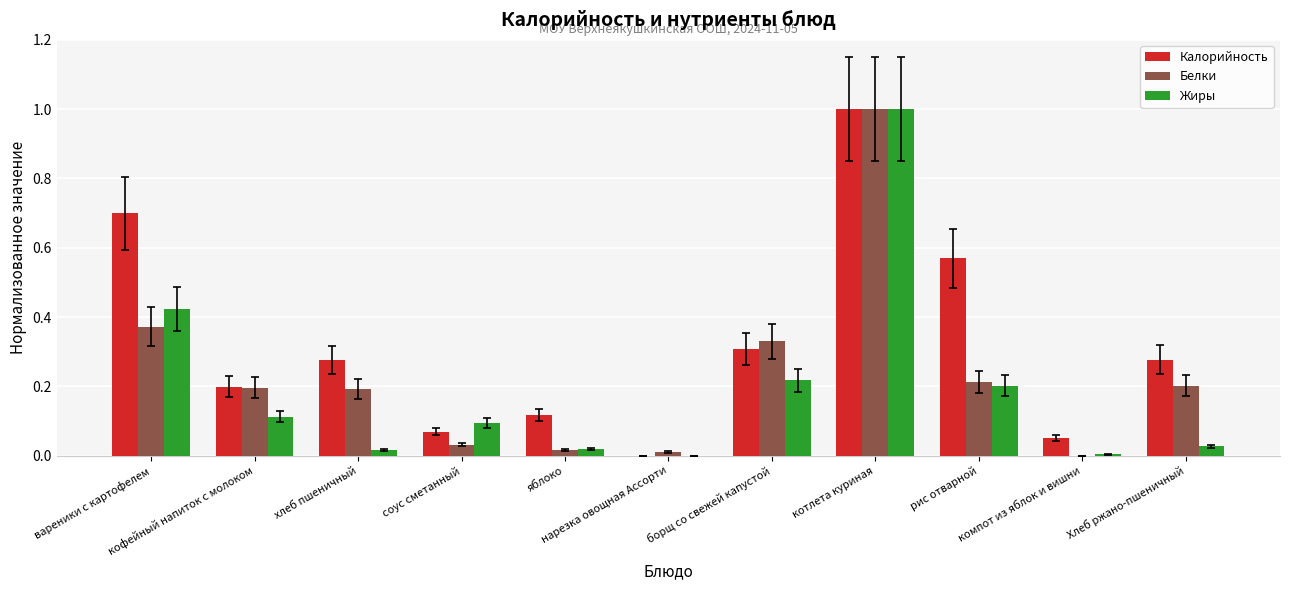

What is the sum of all Белки values?

2.6